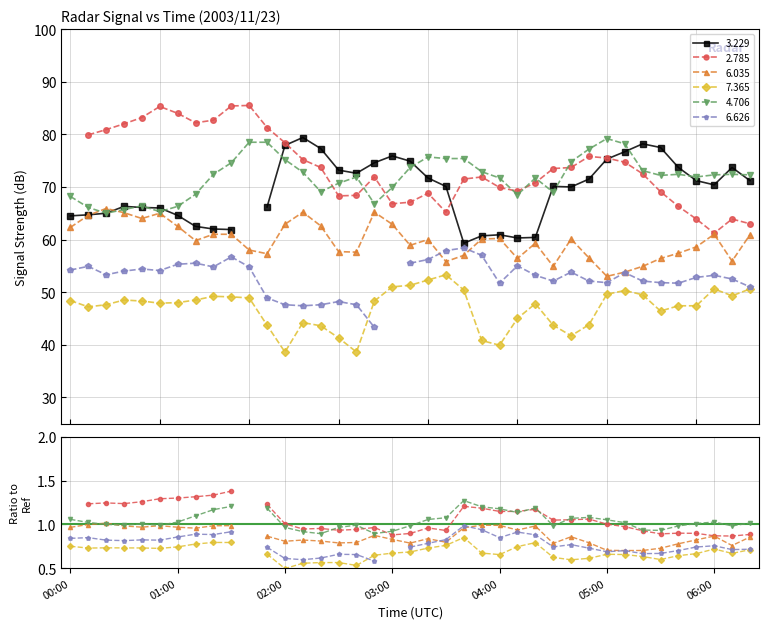

How many categories are shown in the chart?

39